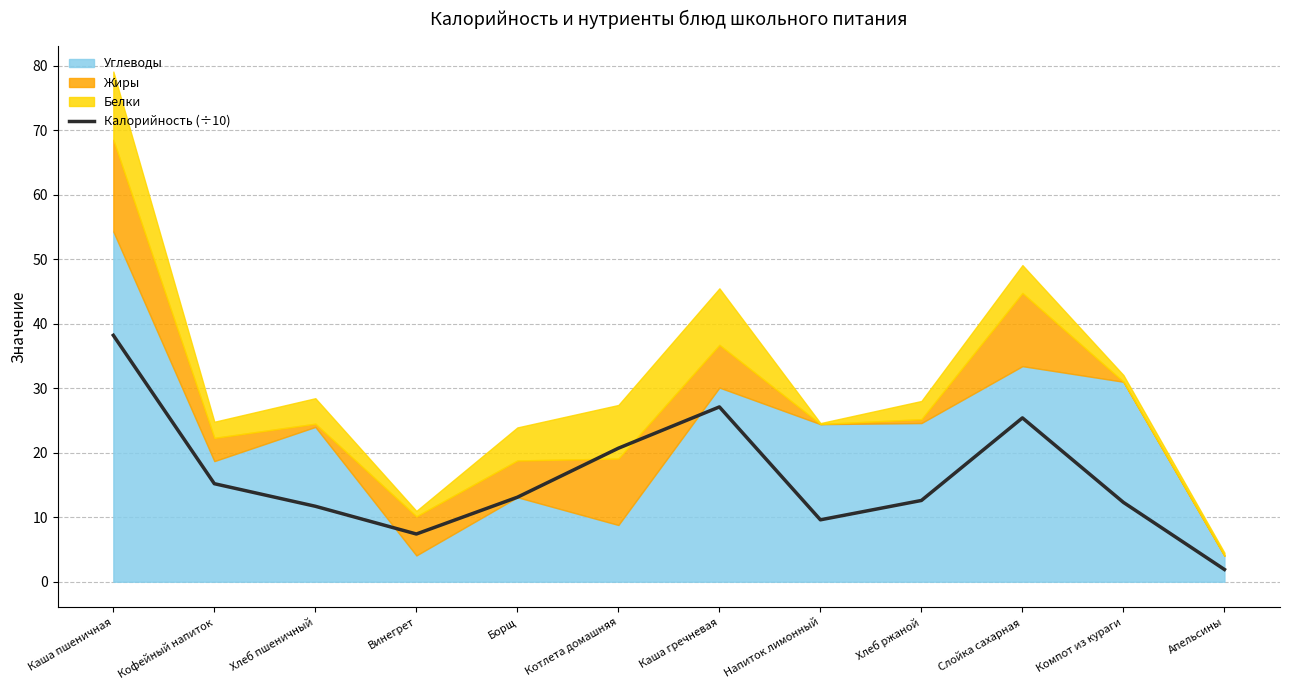

What is the minimum value shown in the chart?

1.9